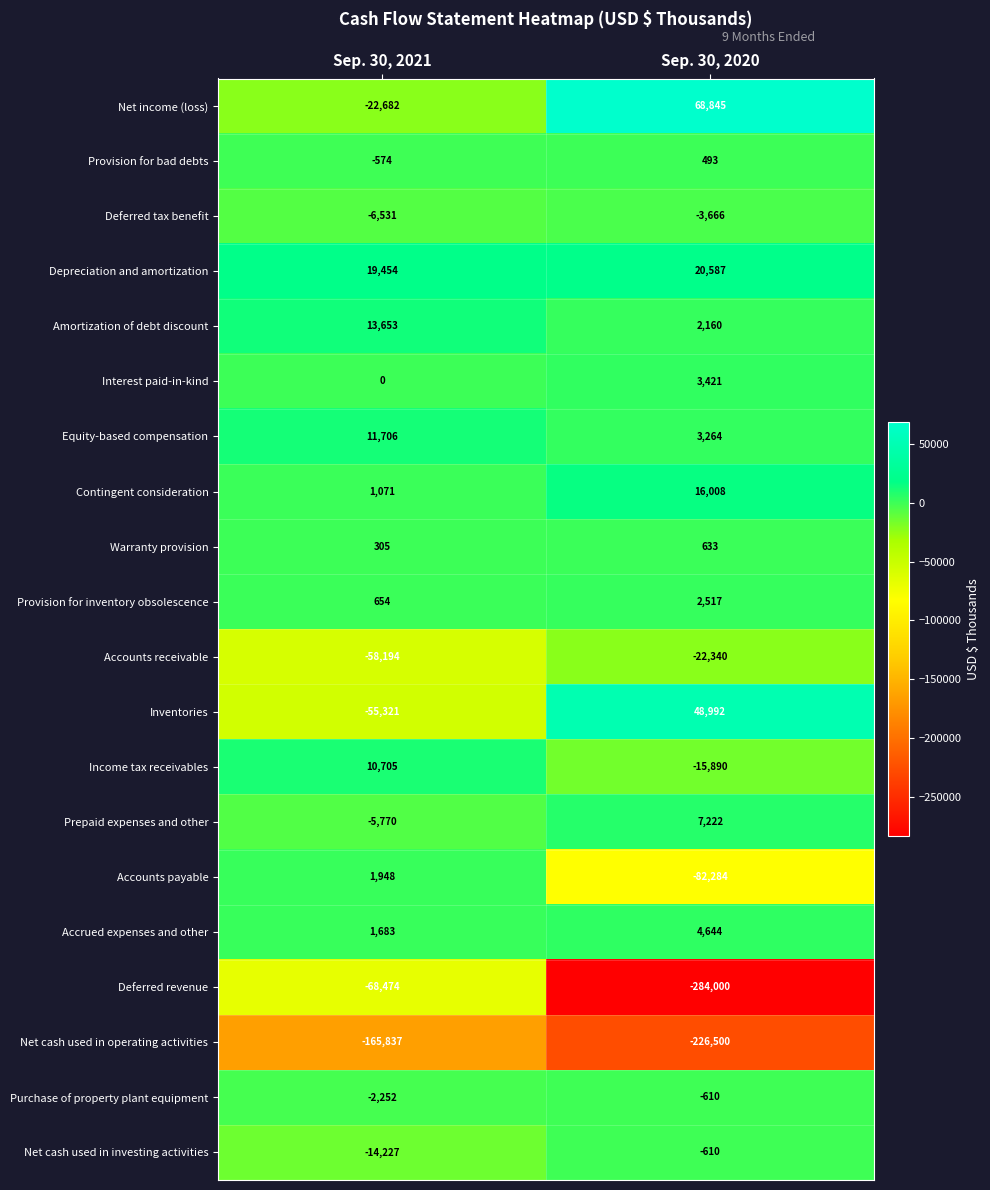

Which series changed the most between Sep. 30, 2021 and Sep. 30, 2020?

Deferred revenue